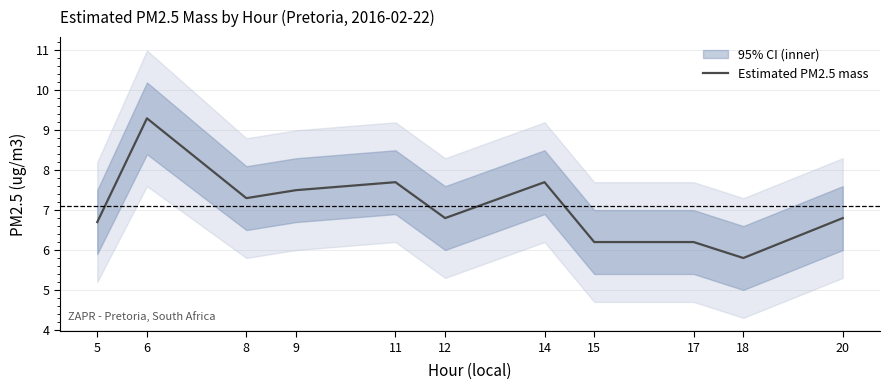

Does the chart have visible grid lines?

Yes